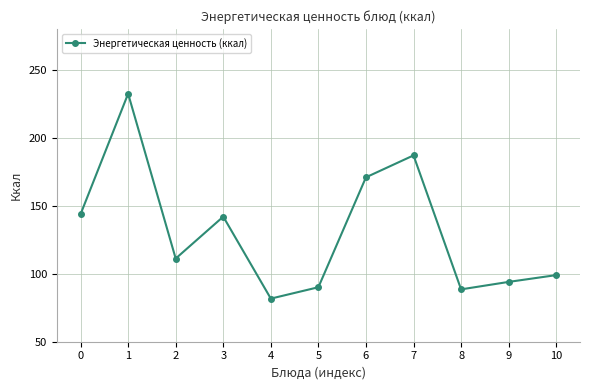

Is it true that the value at 9 is 94.0?

True